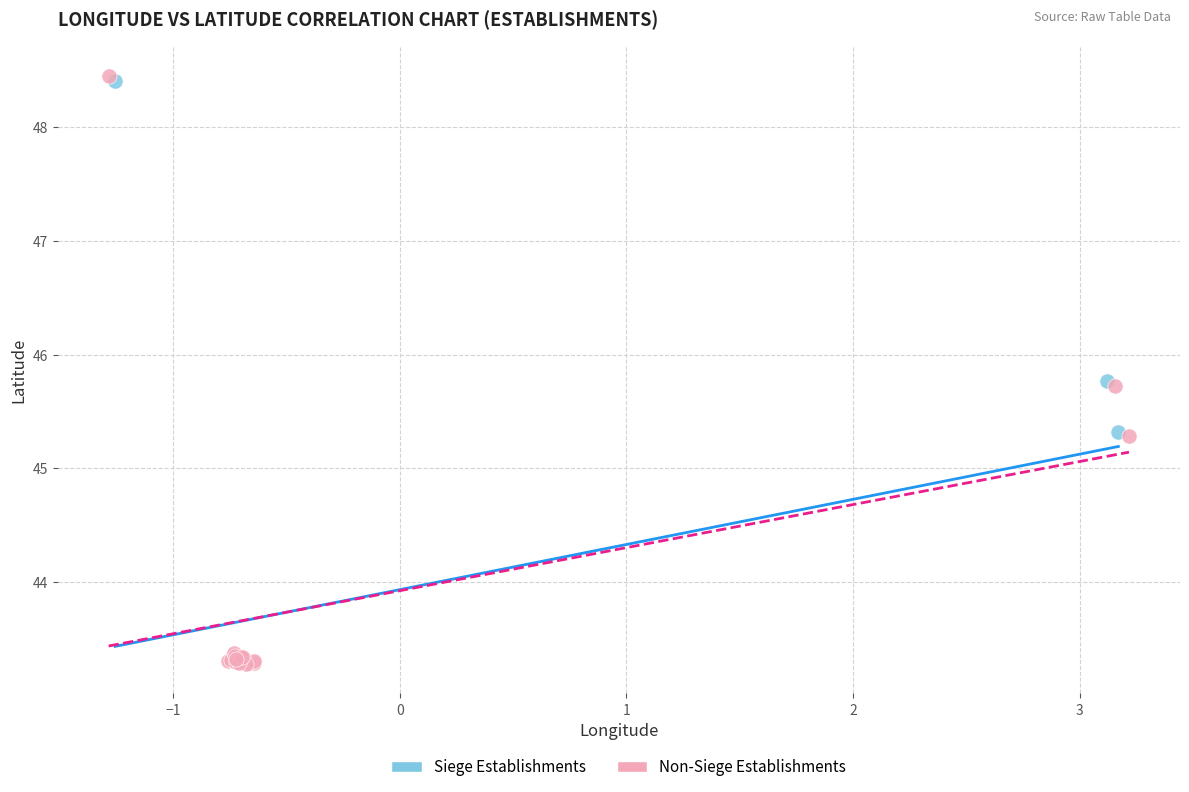

Which series has the largest Y range (max minus min)?

Non-Siege Establishments